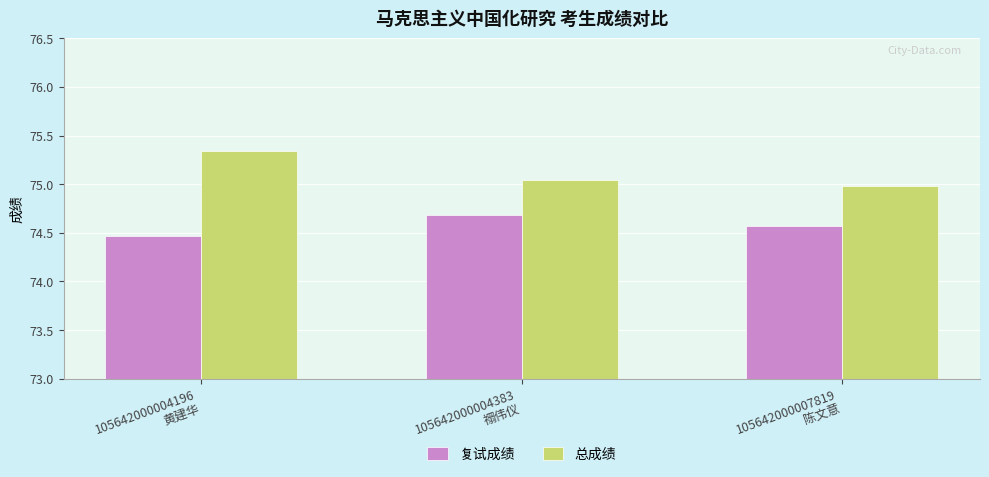

Which series has the largest total across all categories?

总成绩